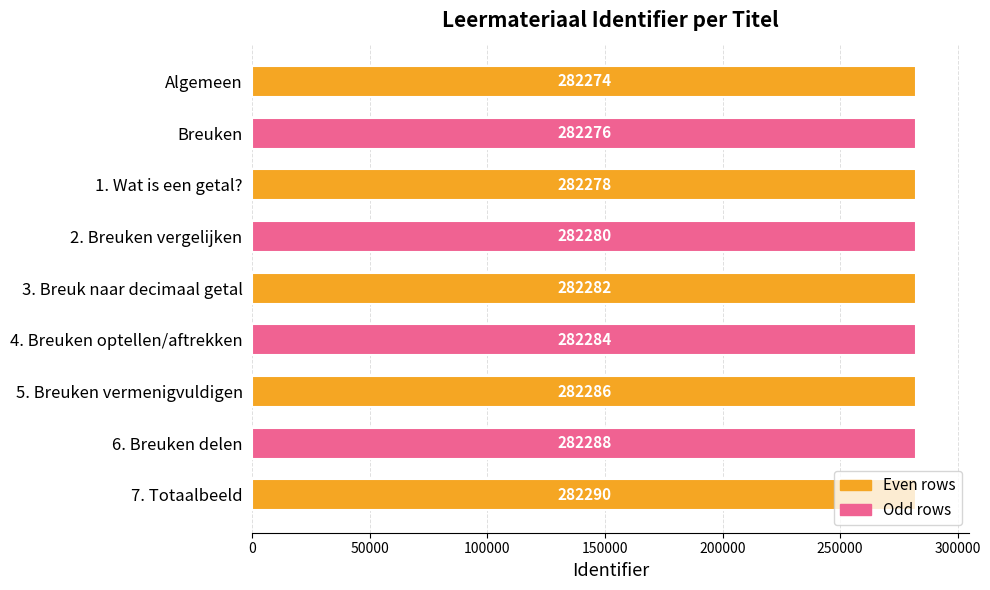

Which category has the highest value across all series?

7. Totaalbeeld